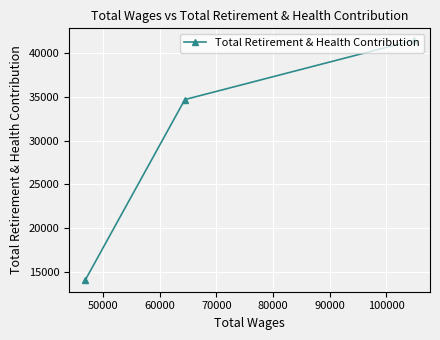

Is this an area chart (filled region under the line)?

No